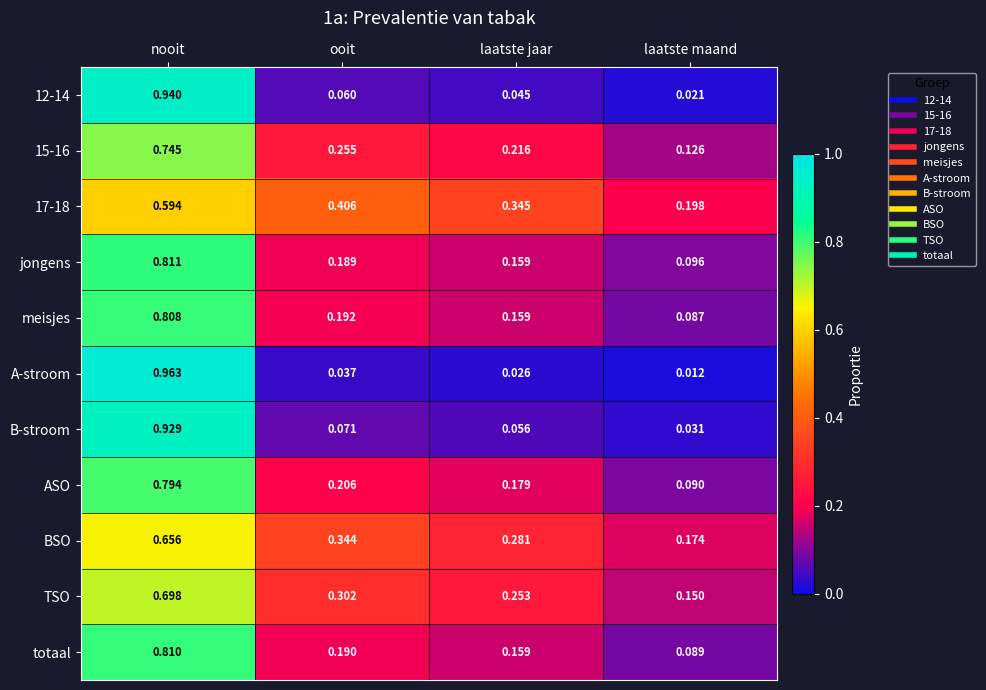

List the labels in order of 17-18 value, largest first.

nooit, ooit, laatste jaar, laatste maand